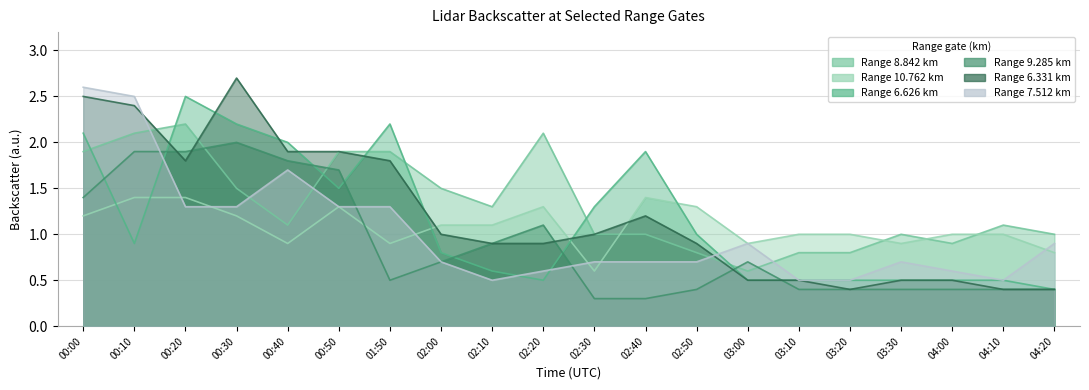

After their last crossing, which series has the higher values: 6.626 or 6.331?

6.626